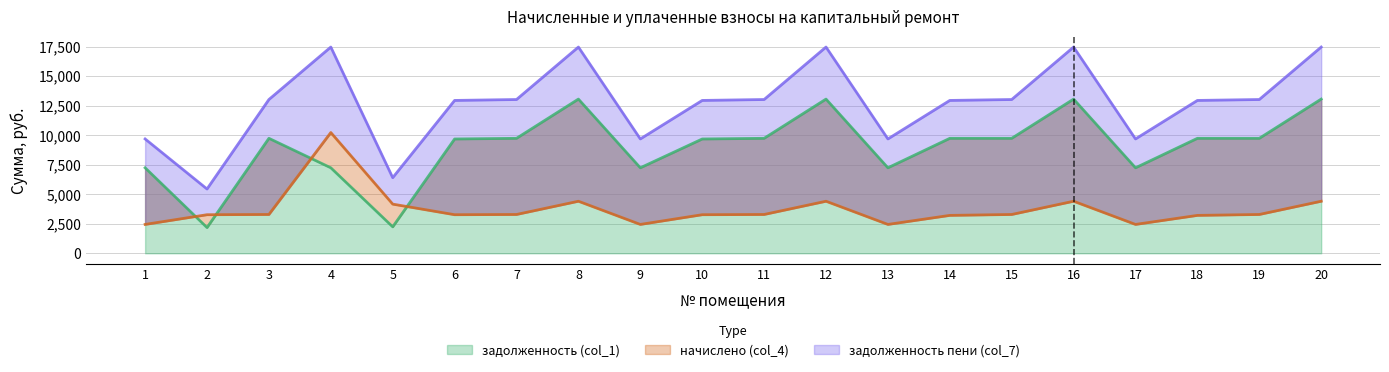

Is the value of задолженность (col_1) at 19 greater than the value of начислено (col_4) at 7?

Yes